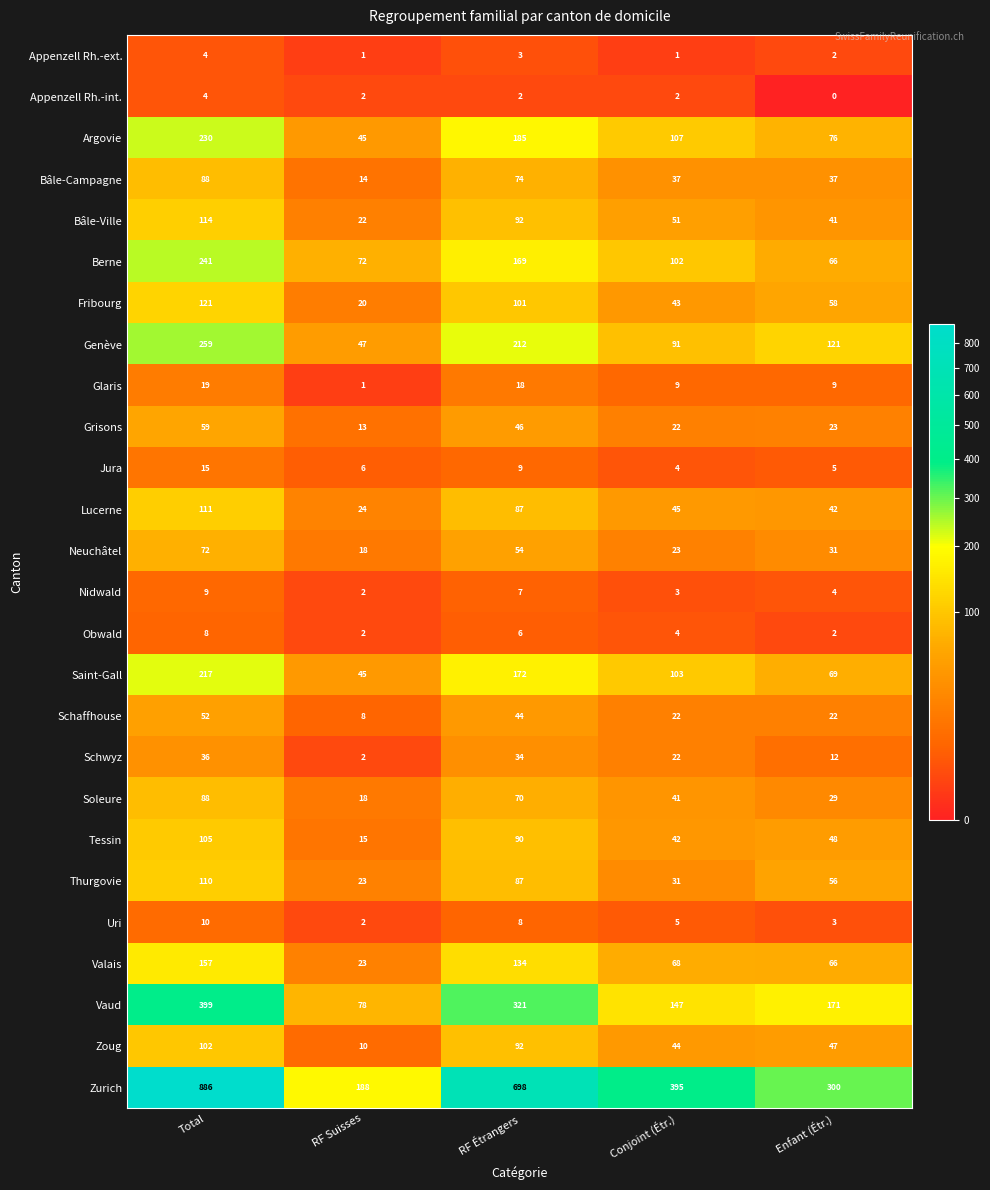

Rank the categories by Nidwald value from highest to lowest.

Total, RF Étrangers, Enfant (Étr.), Conjoint (Étr.), RF Suisses